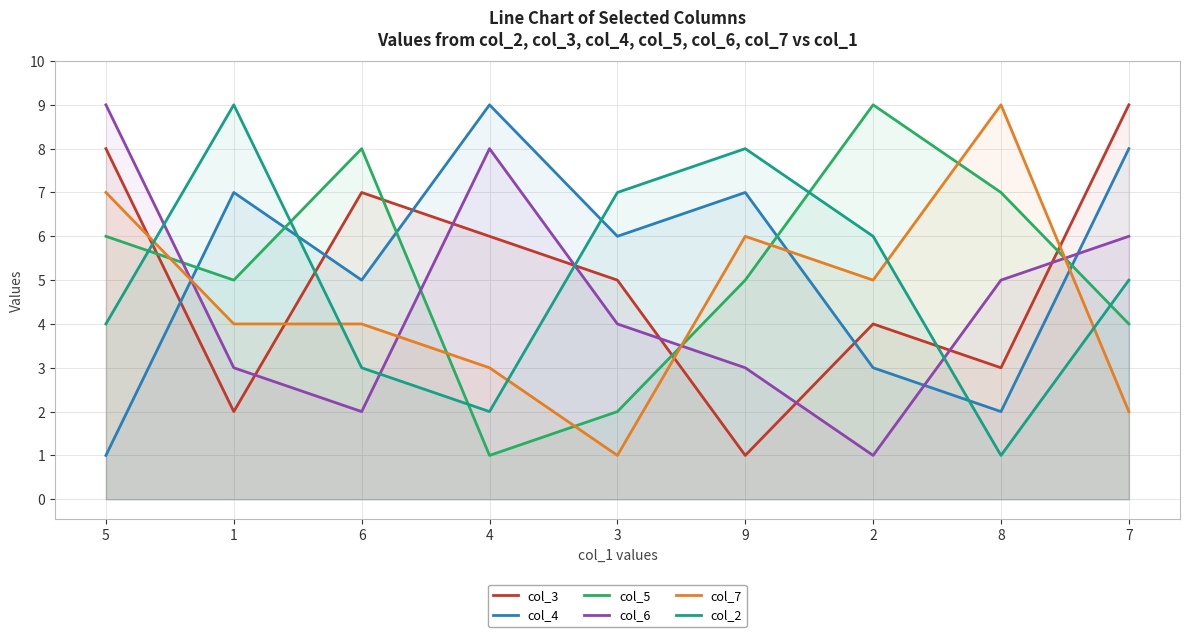

True or false: col_4 has more than 0 interior local peaks.

True